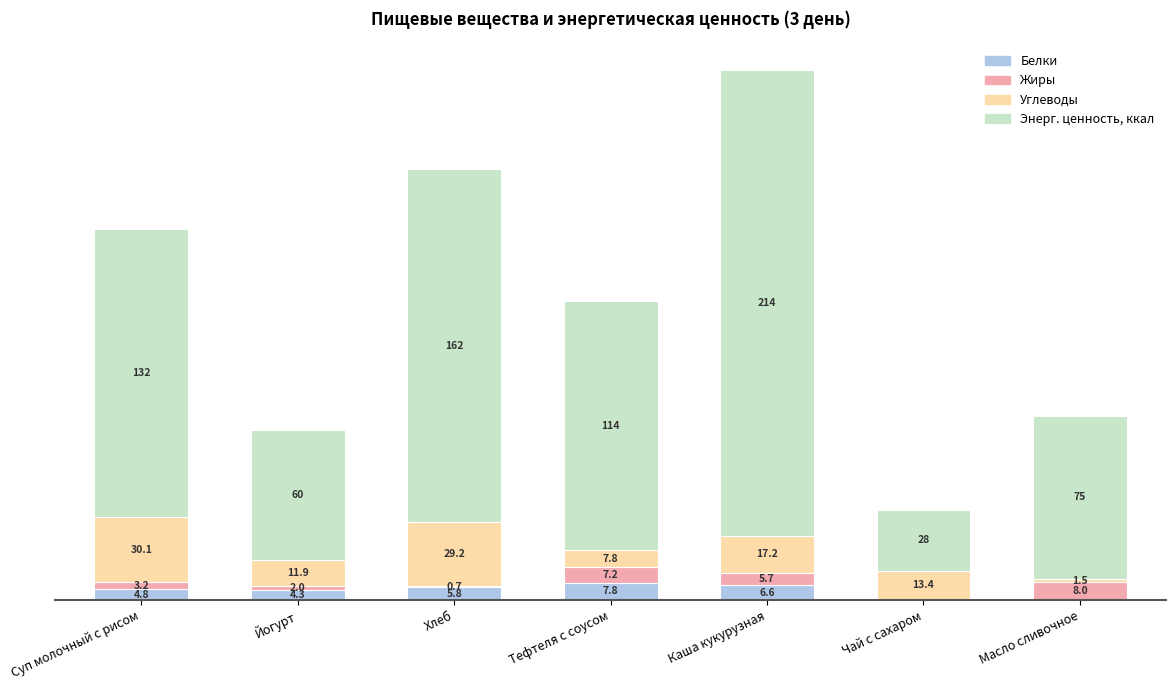

At which category is the sum across all series the highest?

Каша кукурузная